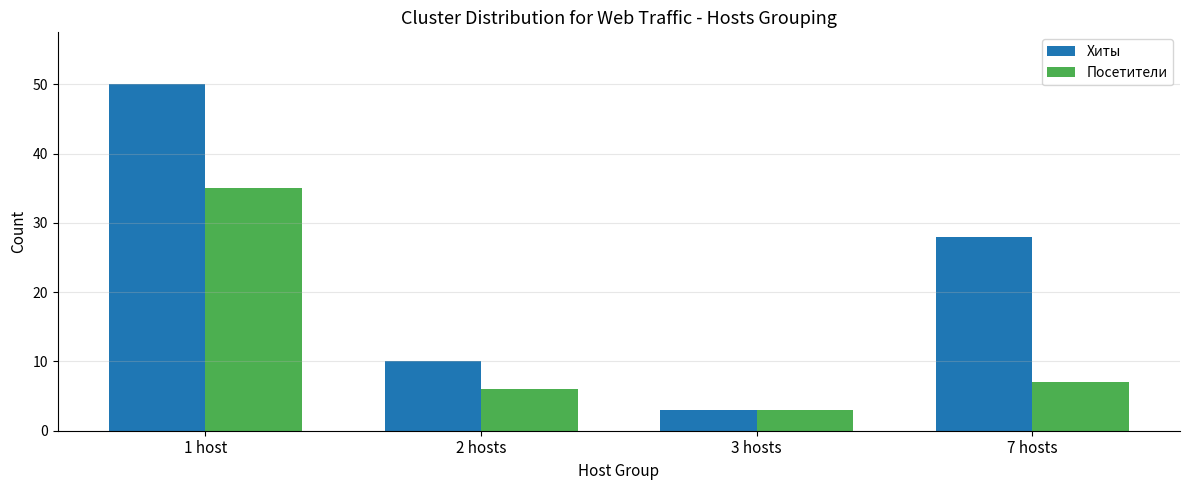

What is the value of the Хиты bar at the 2nd from the left?

10